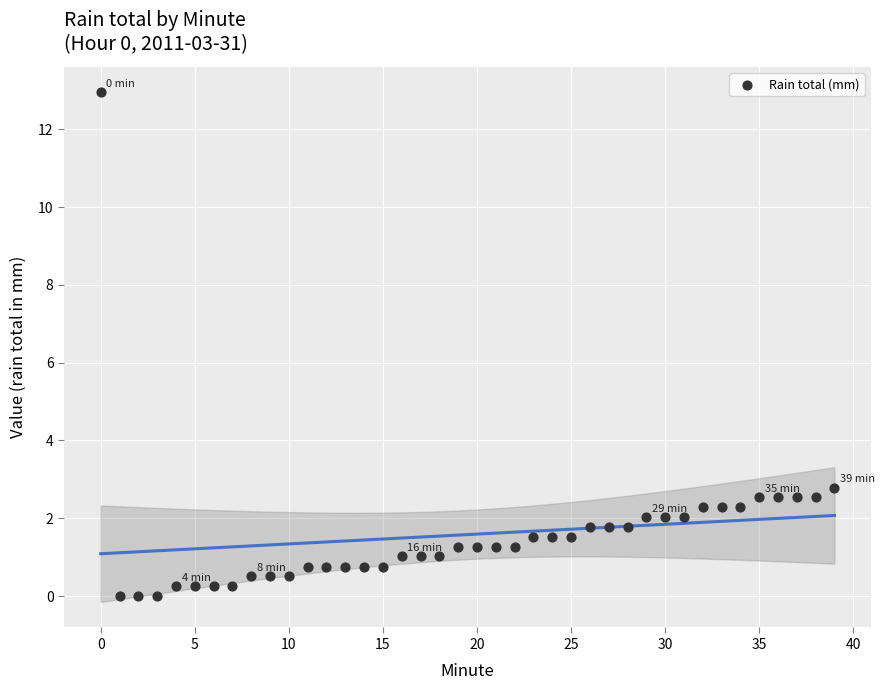

What Y value in the scatter plot is closest to 6?

2.8